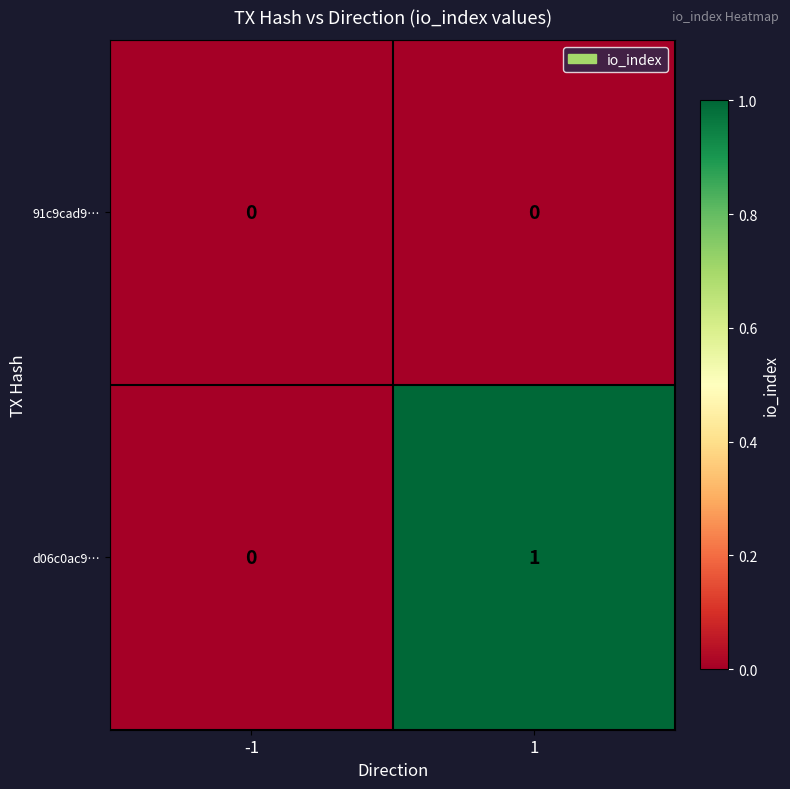

How many series are shown in this chart?

2